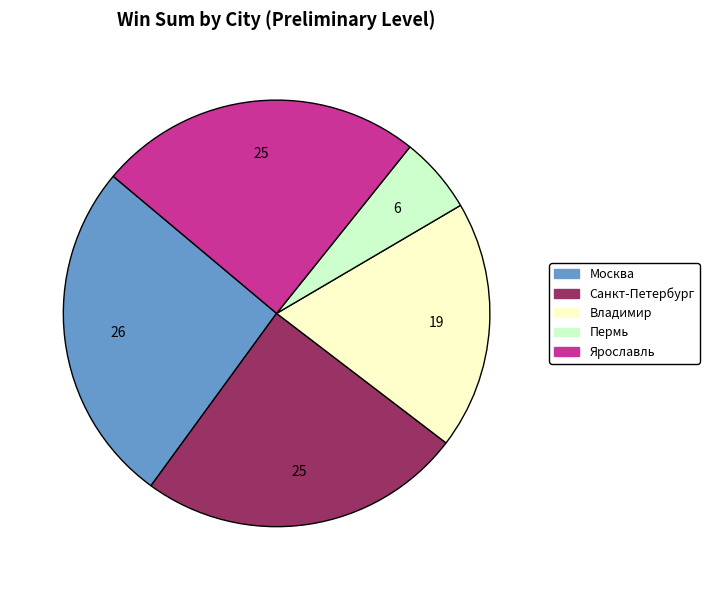

The Санкт-Петербург slice represents 38% of the pie. True or false?

False